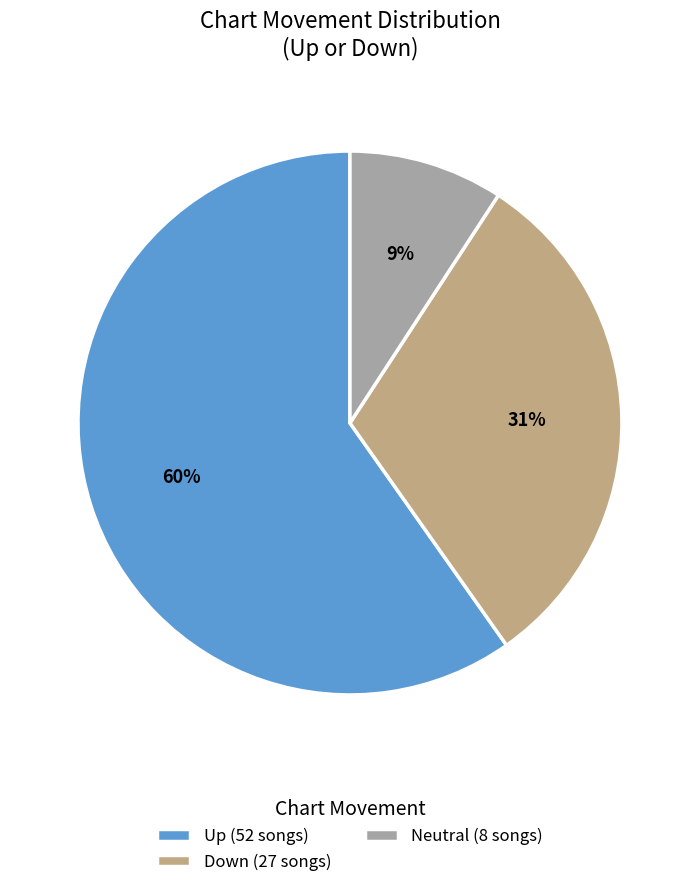

How many segments does this pie chart have?

3